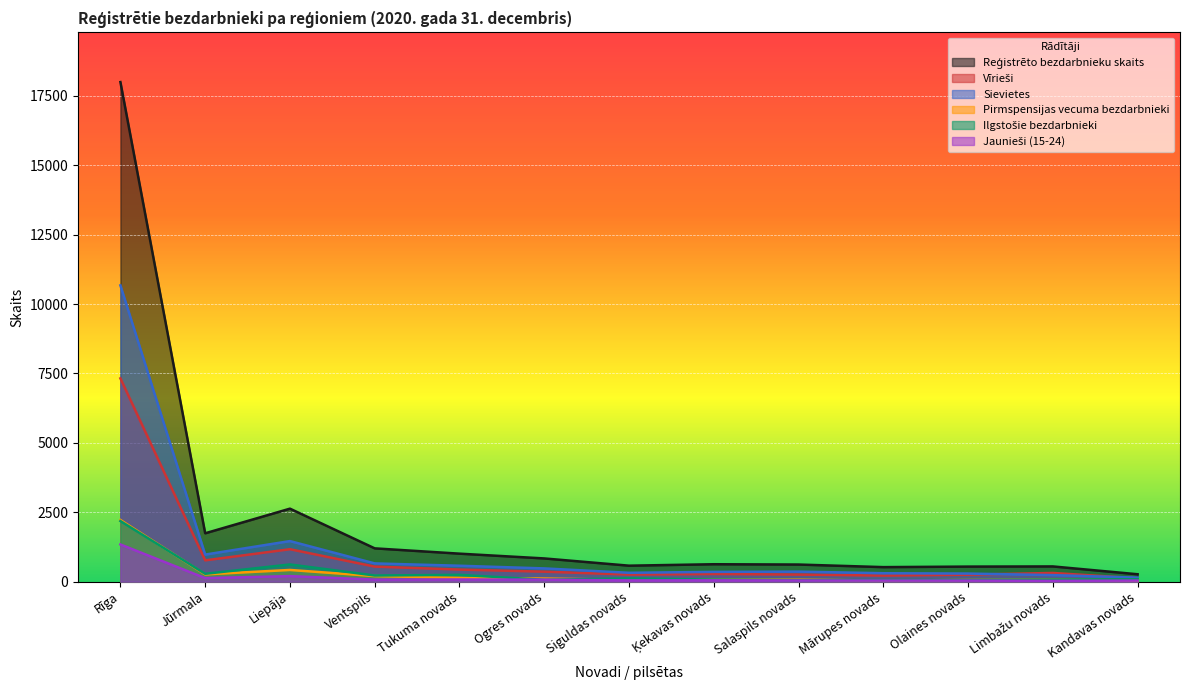

What is the value of the Pirmspensijas vecuma bezdarbnieki point at the 3rd from the left?

421